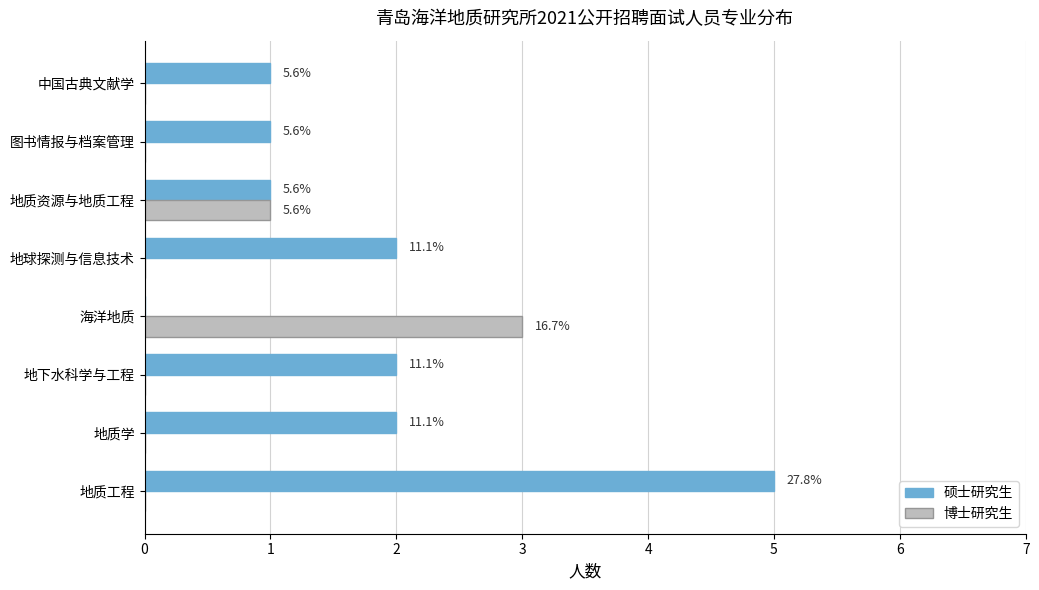

What is the maximum value shown in the chart?

5